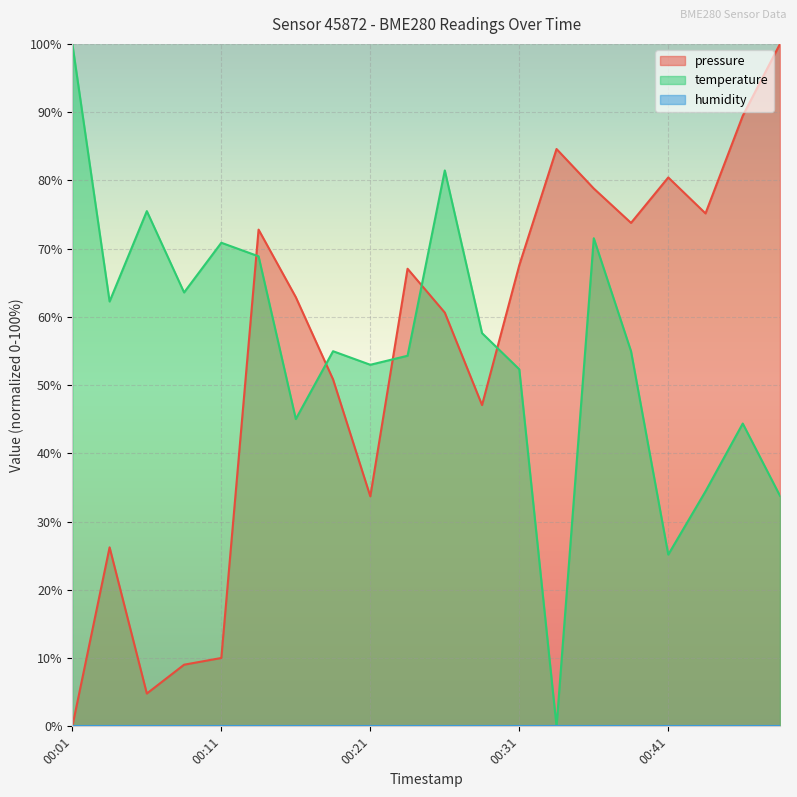

How many interior local peaks does the temperature series have?

6